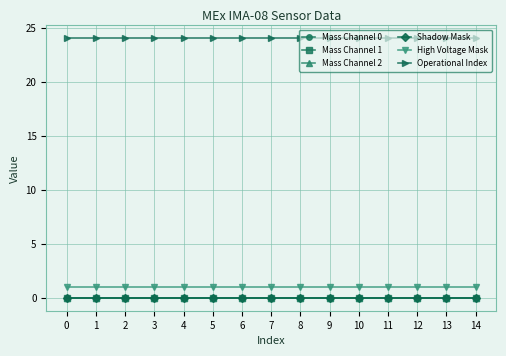

Is this an area chart (filled region under the line)?

No